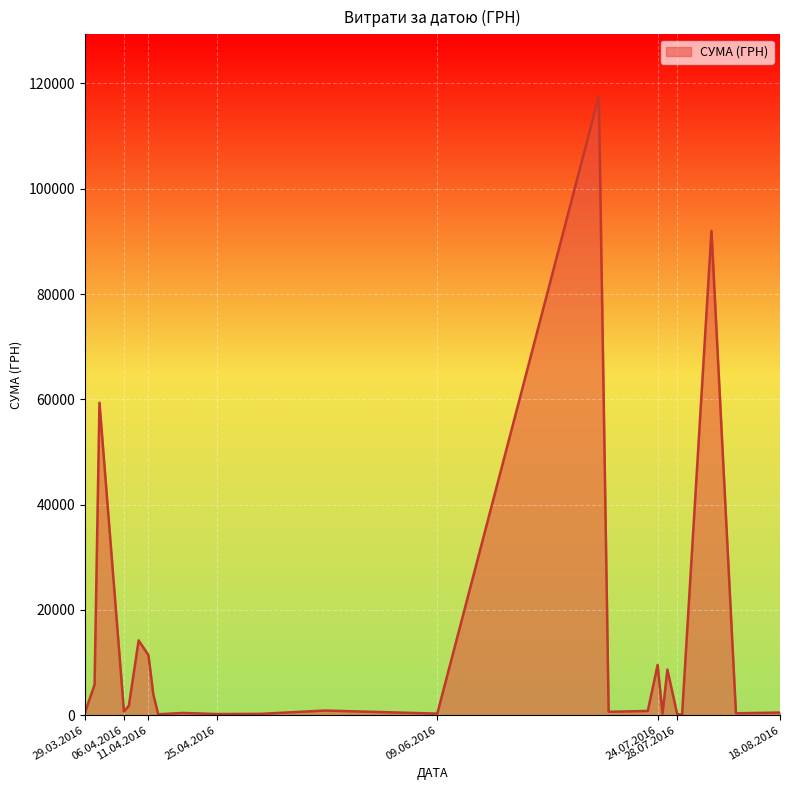

What is the difference between the maximum and minimum values?

117557.6